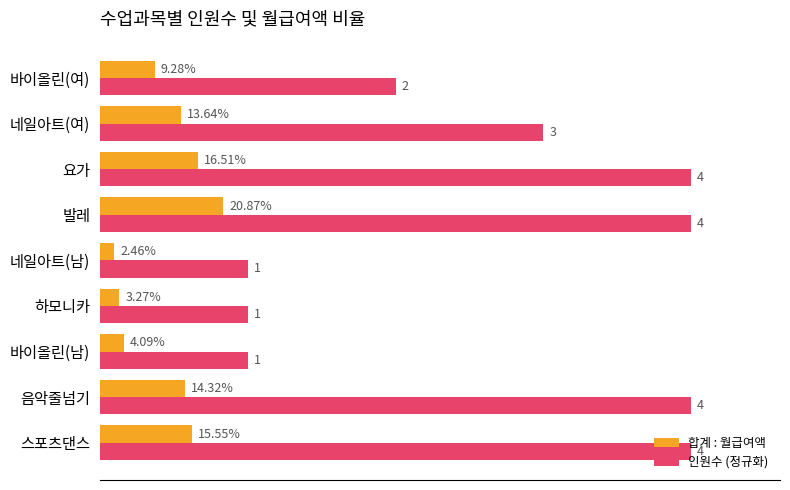

Reading right to left, list all the values displayed in this chart.

합계 : 월급여액: 0.1	0.1	0.2	0.2	0.0	0.0	0.0	0.1	0.2
인원수 (정규화): 0.5	0.8	1.0	1.0	0.2	0.2	0.2	1.0	1.0